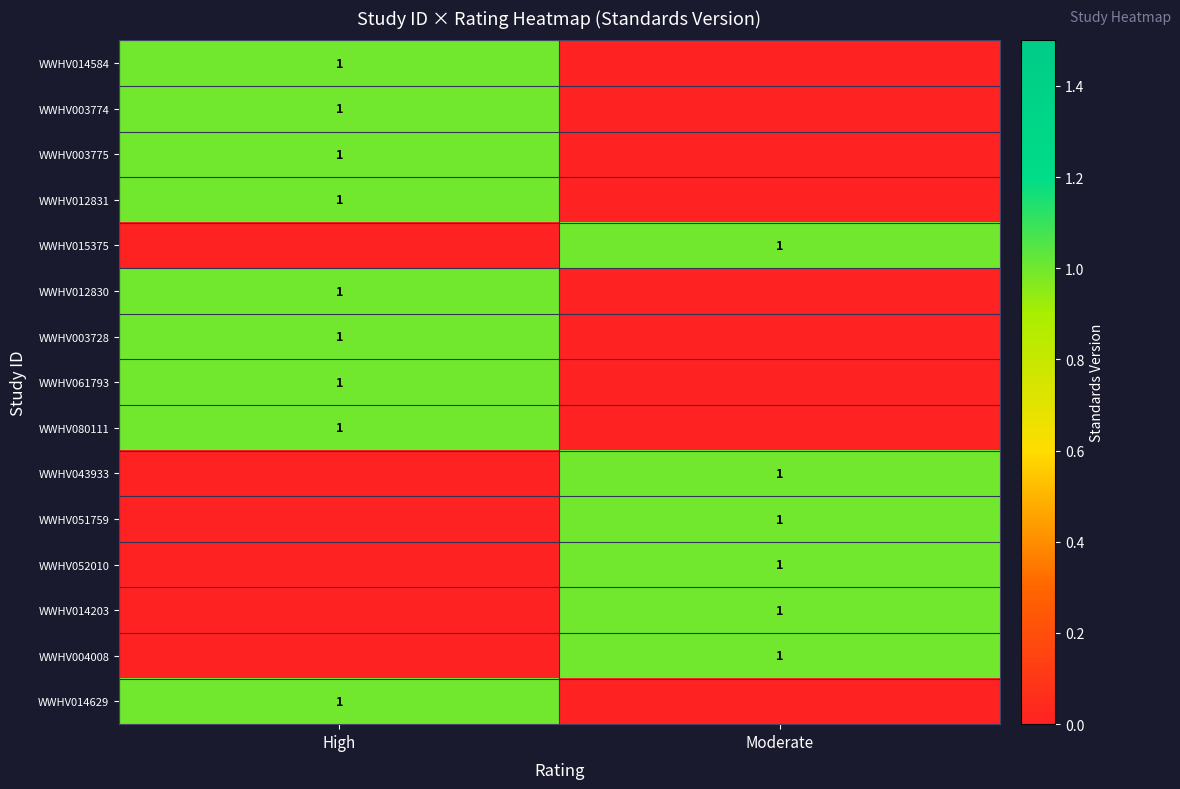

Is it true that WWHV051759 equals 2 at Moderate?

False